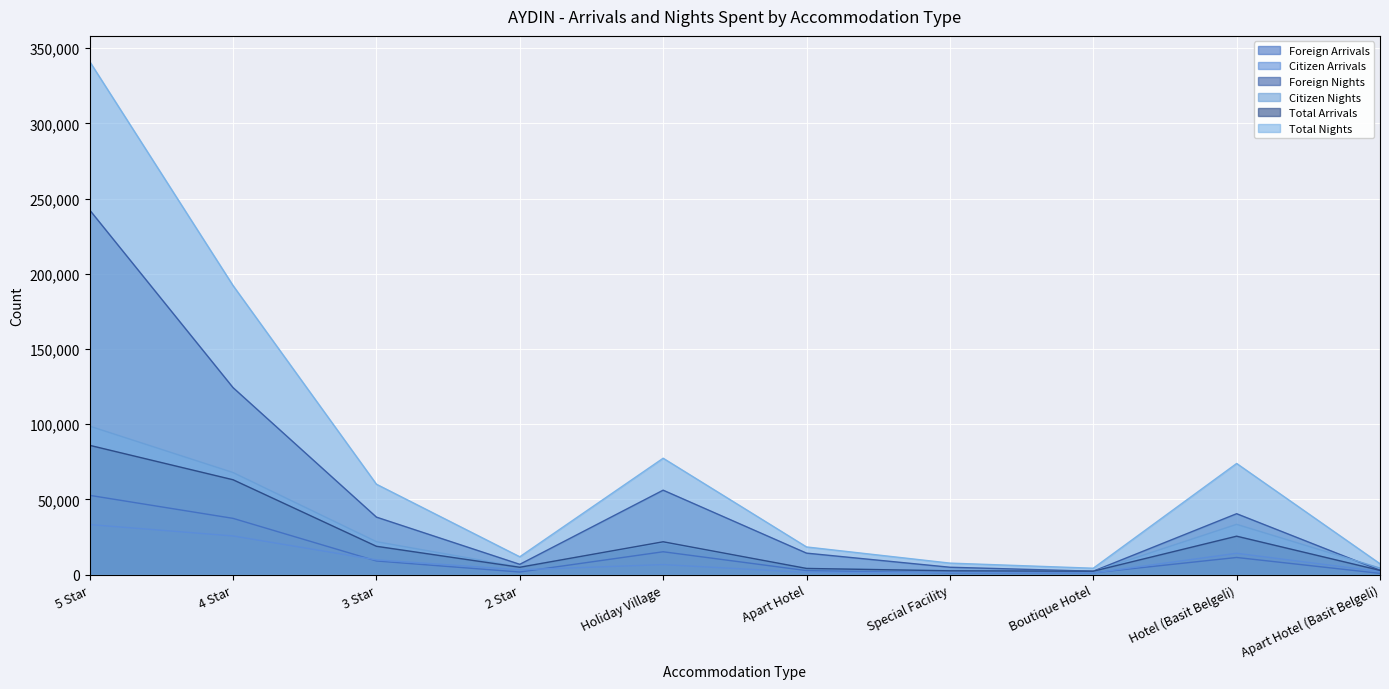

True or false: Citizen Nights and Foreign Arrivals cross at least once.

False